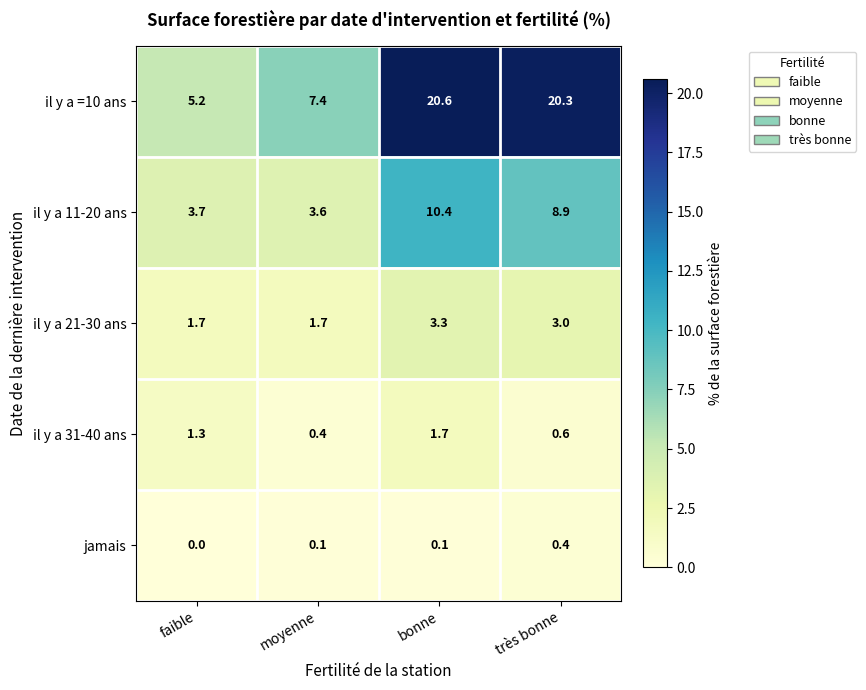

What is the greatest value displayed?

20.6